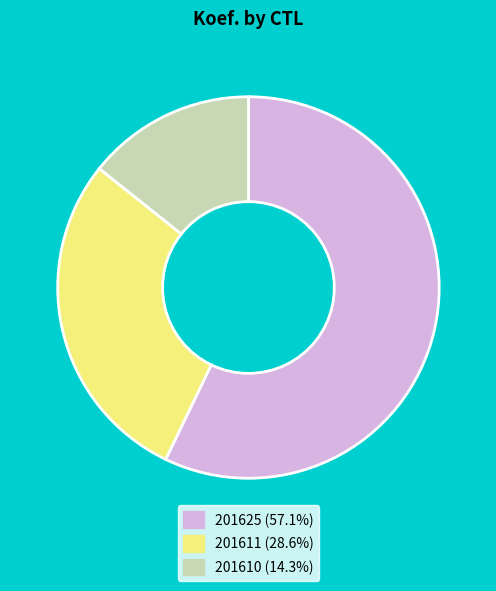

Combined, do 201610 and 201625 account for over 50%?

Yes